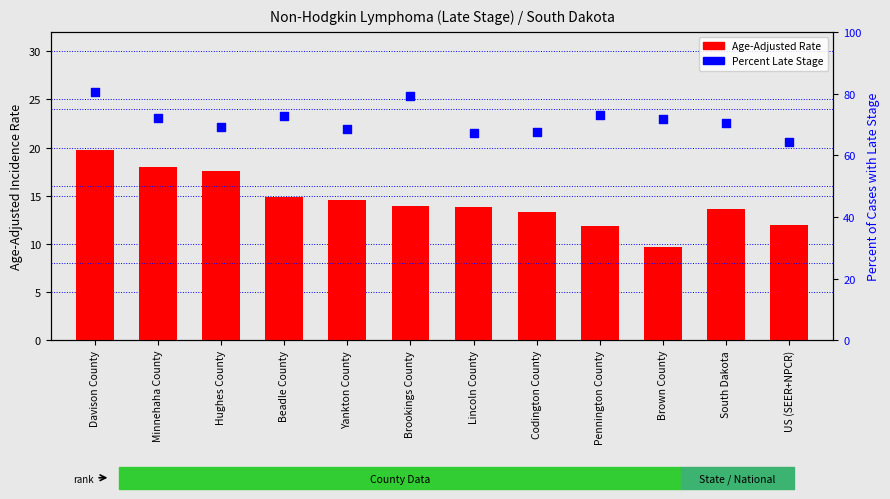

What is the total value across all series at US (SEER+NPCR)?

76.4